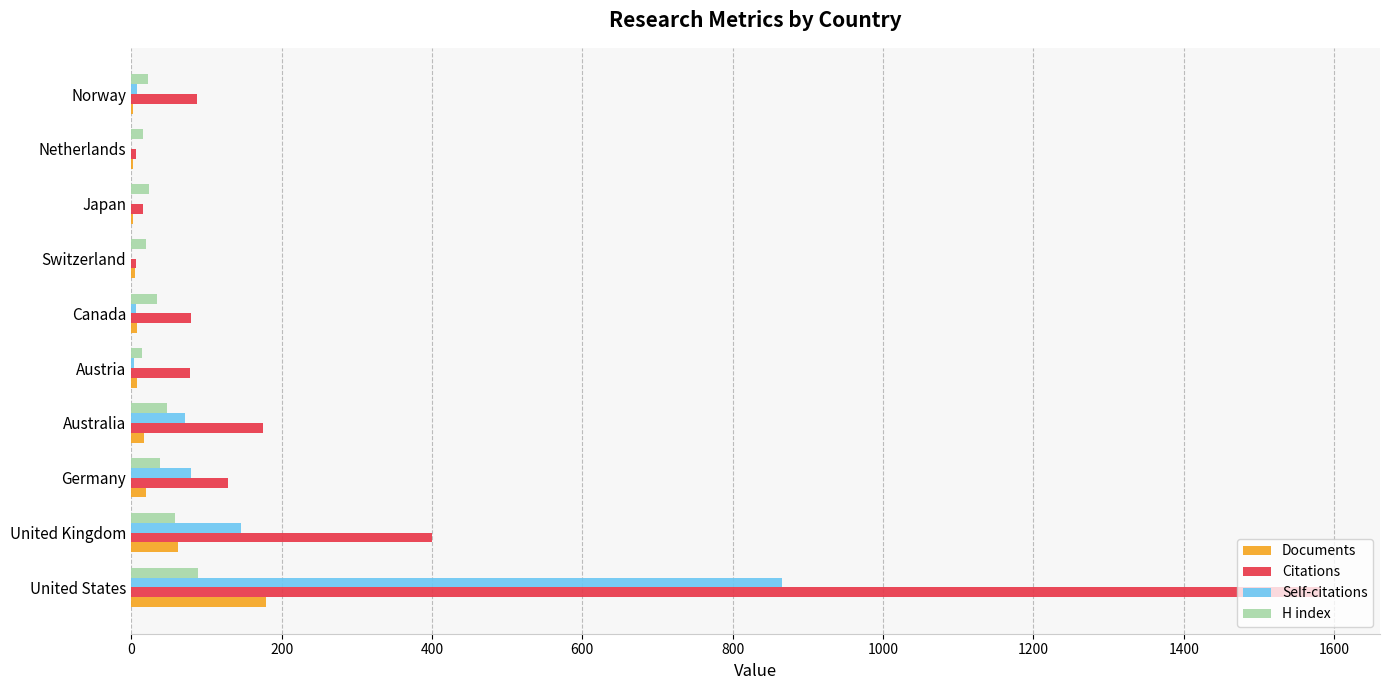

The Citations series shows 129 at Germany. True or false?

True